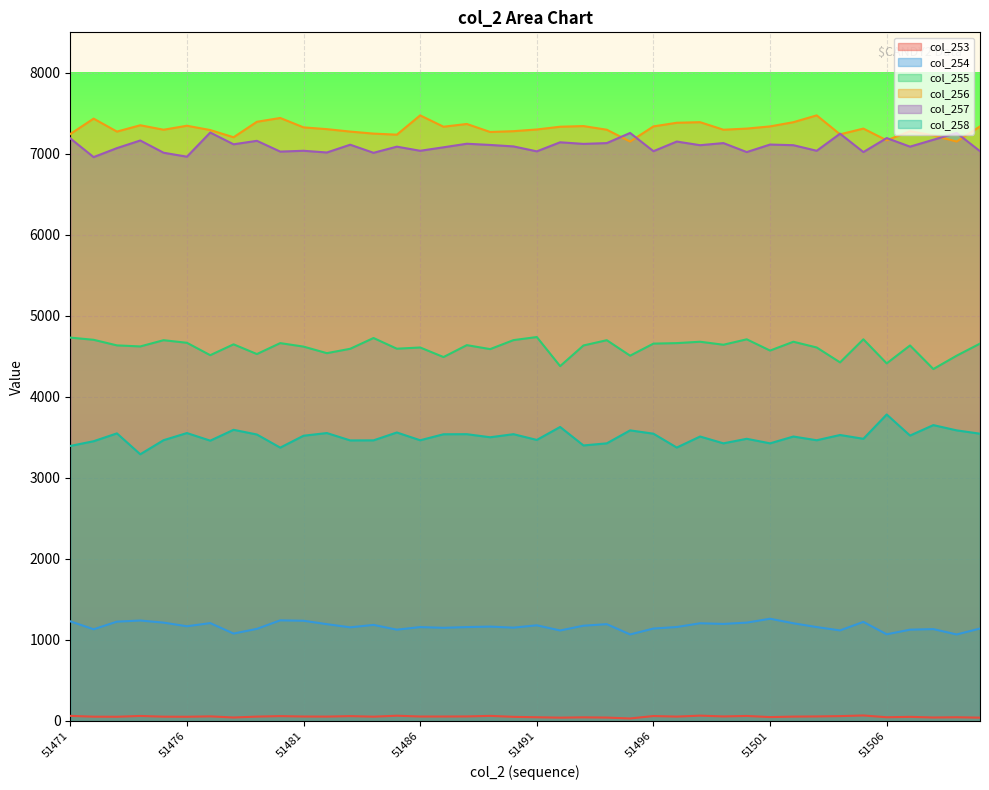

Is the value of col_254 at 51507 greater than the value of col_255 at 51499?

No